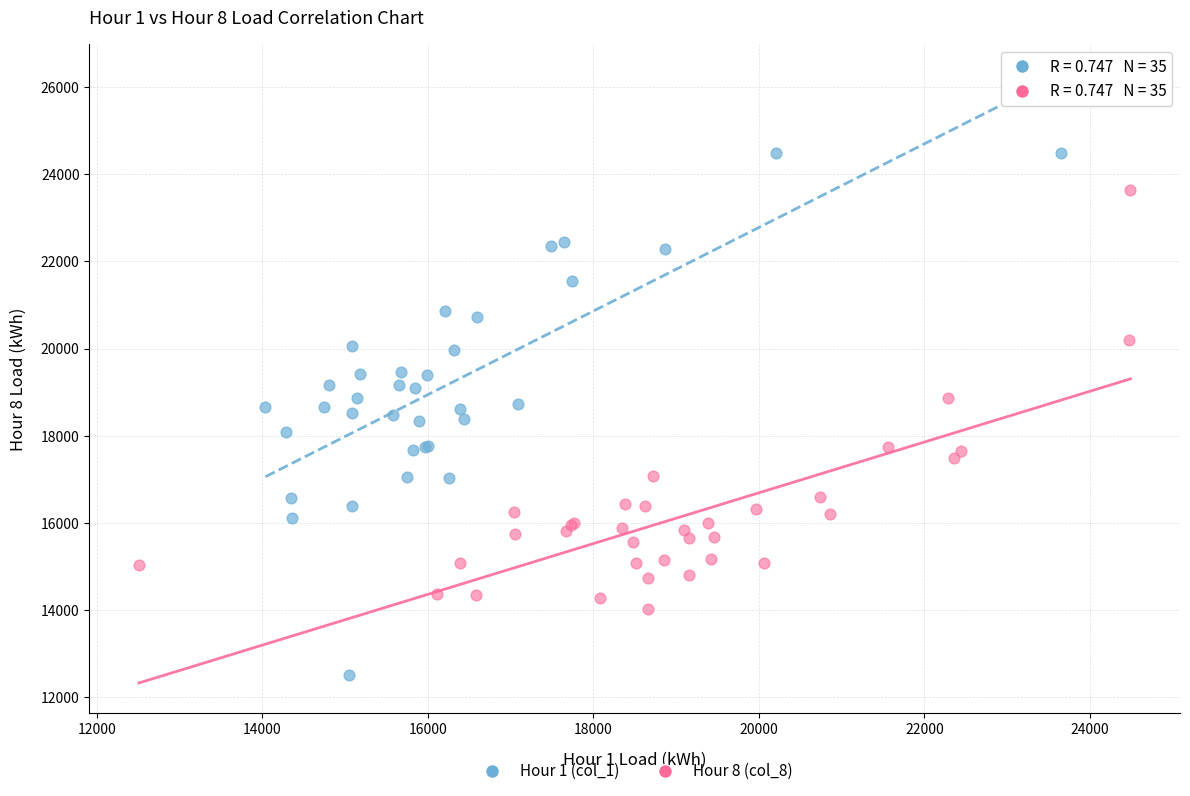

What are all the series names shown in the legend?

Hour 1 (col_1), Hour 8 (col_8)